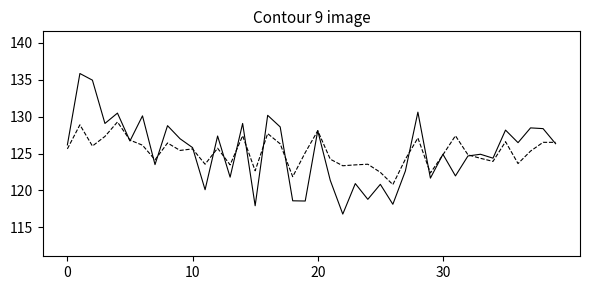

What is the greatest value displayed?

135.8